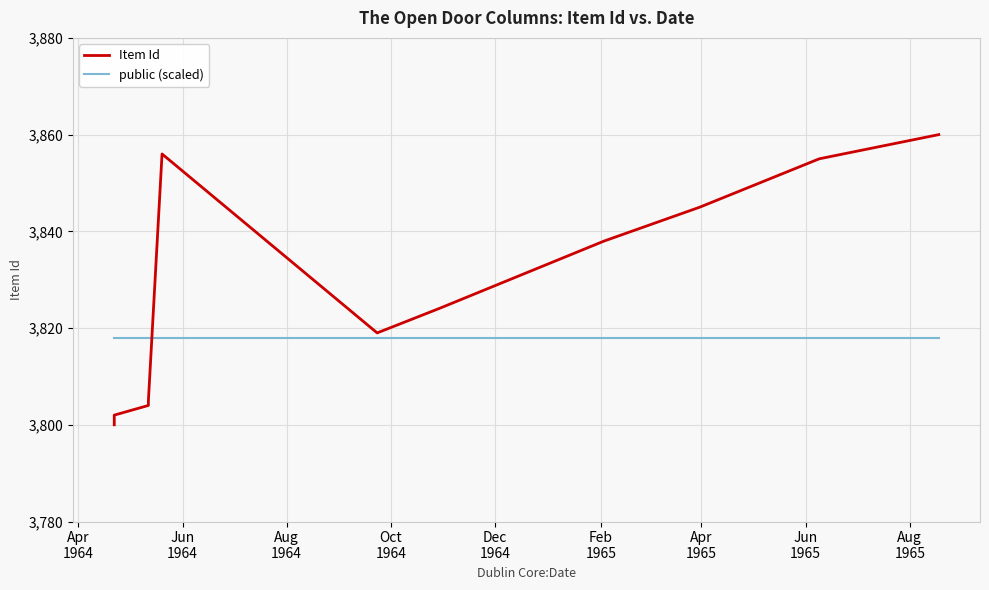

What are all the series names shown in the legend?

Item Id, public (scaled)